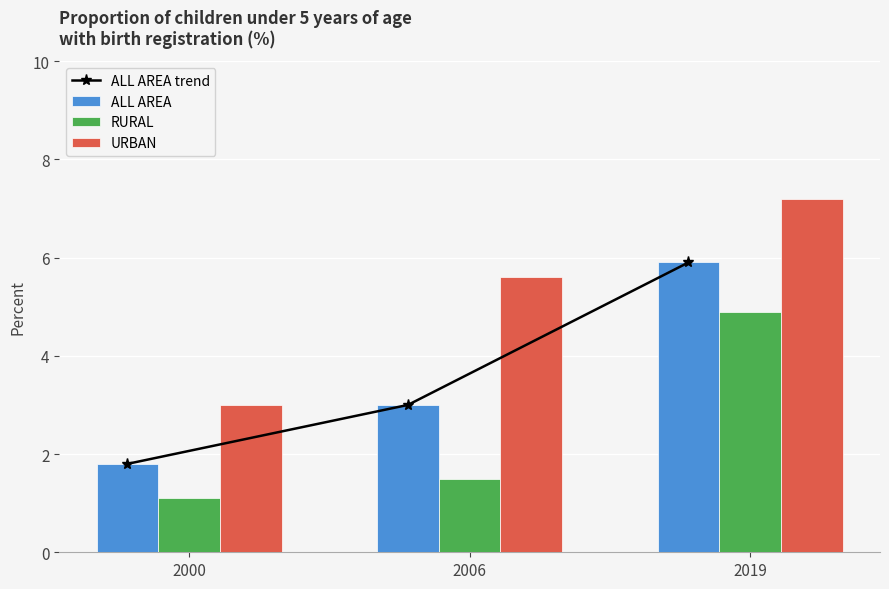

What is the difference between the maximum and minimum values in the ALL AREA series?

4.1